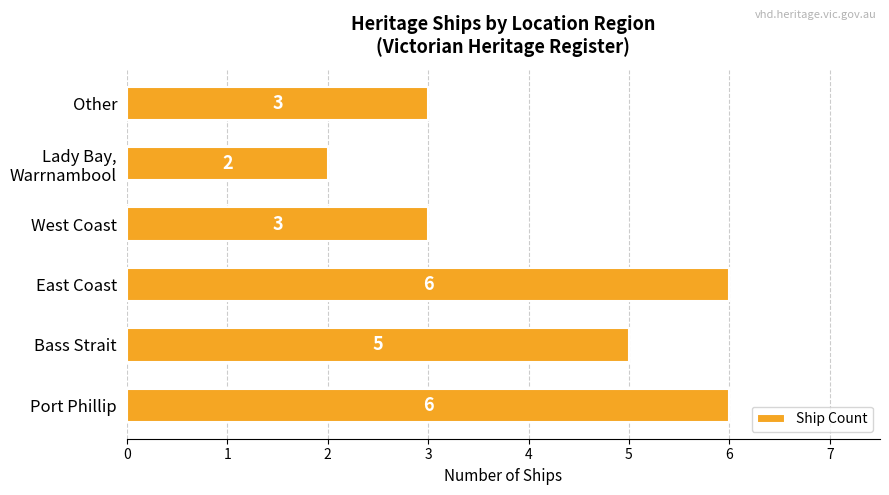

What is the maximum value shown in the chart?

6